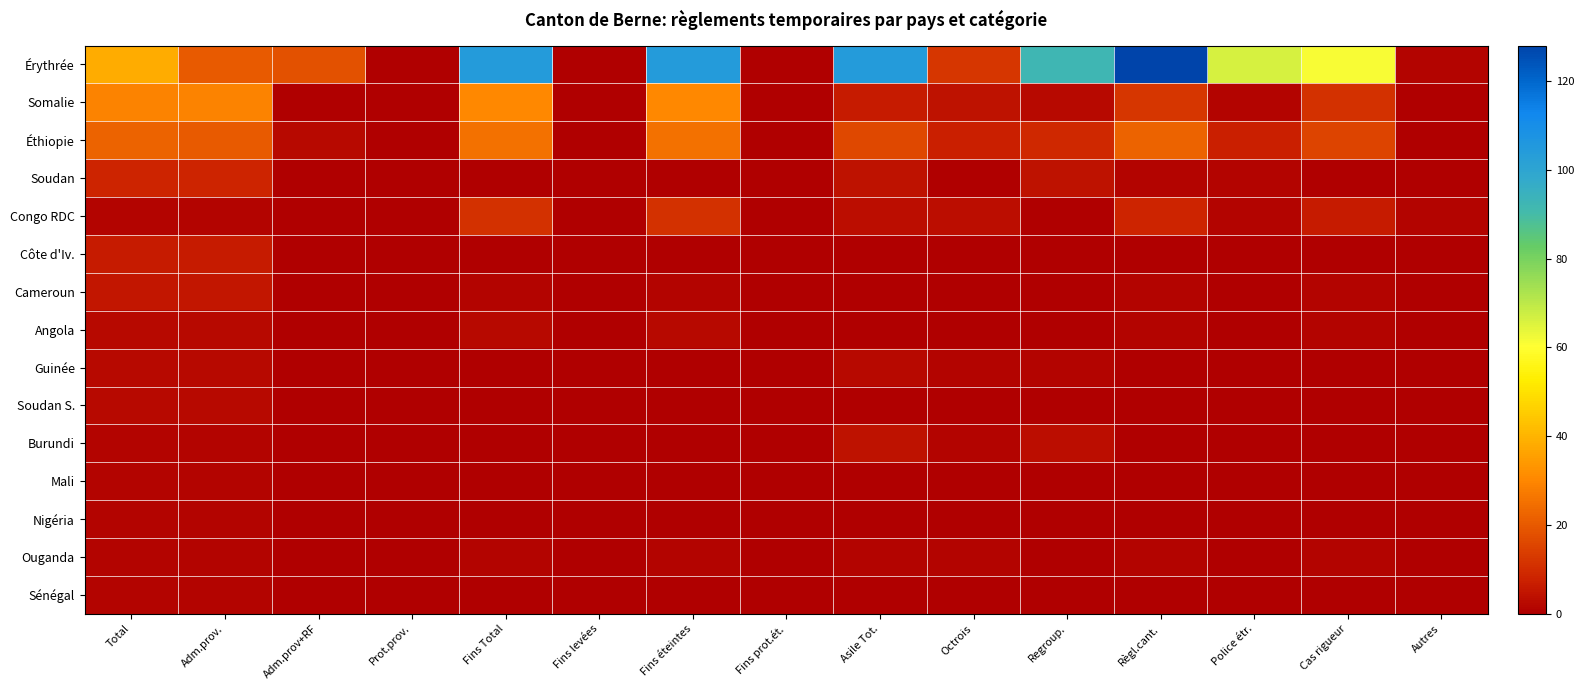

At which category is the sum across all series the highest?

Fins Total